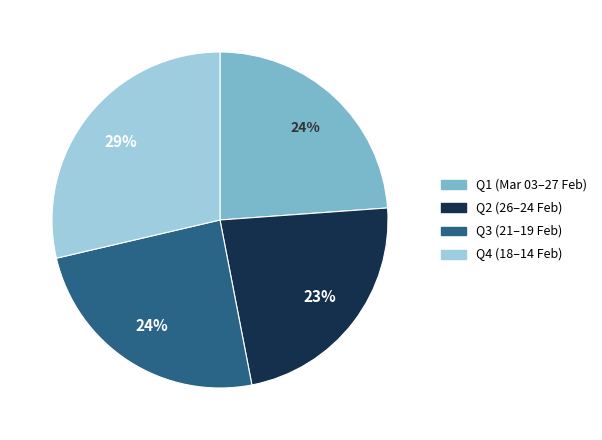

Is there any slice that represents more than half of the pie?

No